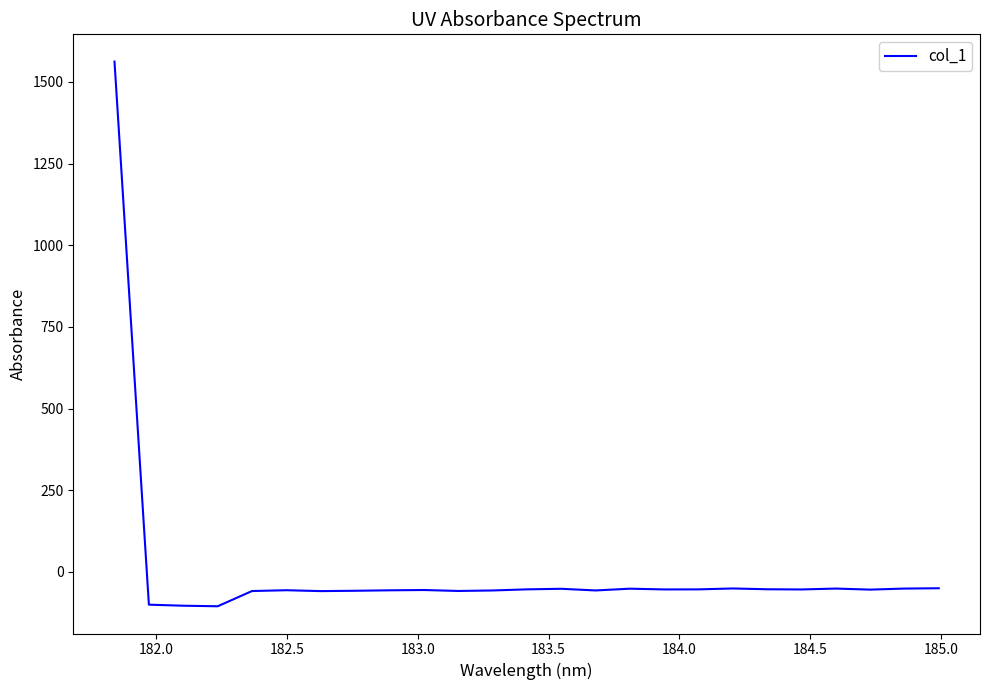

What is the difference between the maximum and minimum values?

1668.1